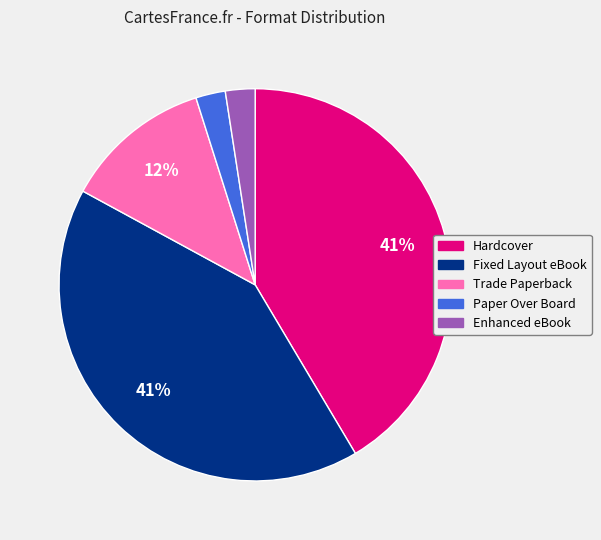

To the nearest percent, what percentage of the pie is Enhanced eBook?

2%